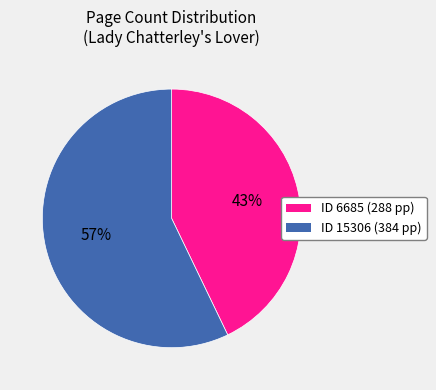

What percentage is the ID 6685 (288 pp) slice, to the nearest percent?

43%